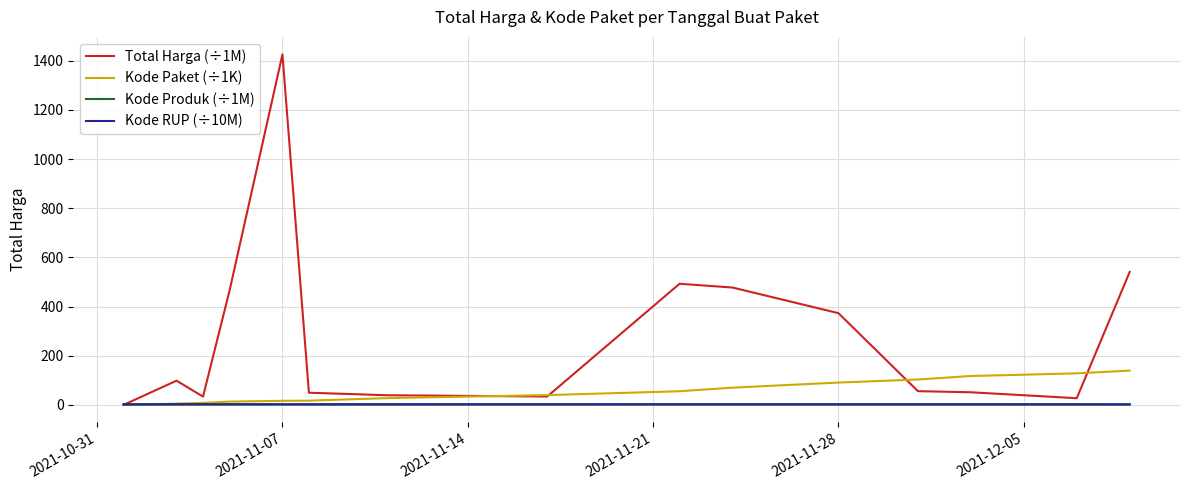

Which series has the widest spread of values?

Total Harga (÷1M)